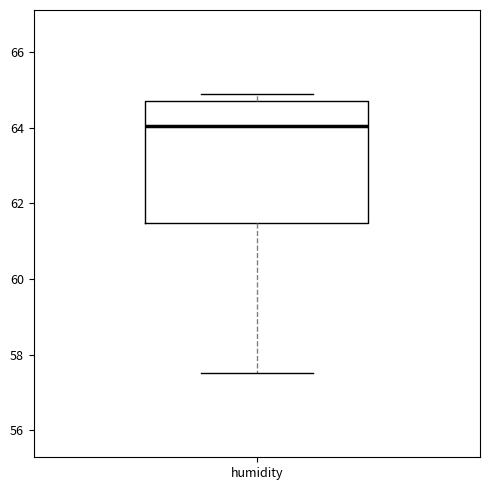

Transcribe this box plot: give where the median line is, the range the box spans, and where the two whiskers end, as read against the y-axis. The values are not printed on the chart, so give them approximately, as read against the axis.

median 64.0, box 61.4 to 64.8, whiskers 57.6 to 65.0